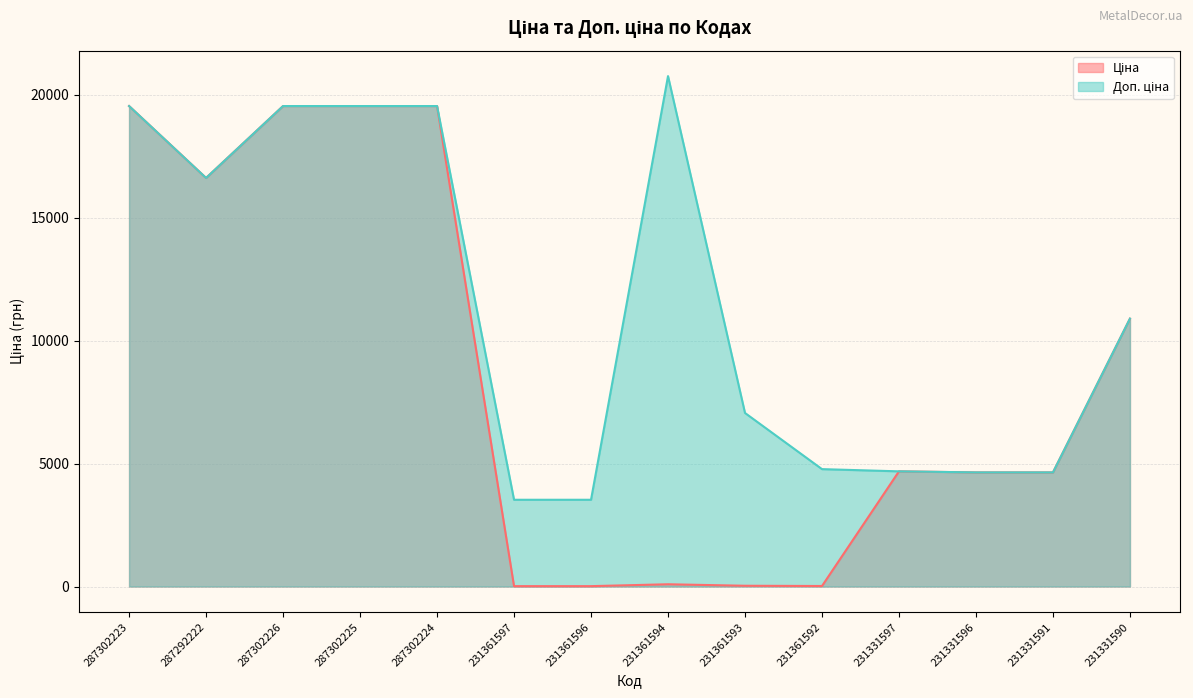

What is the label of the 7th point from the left?

231361596